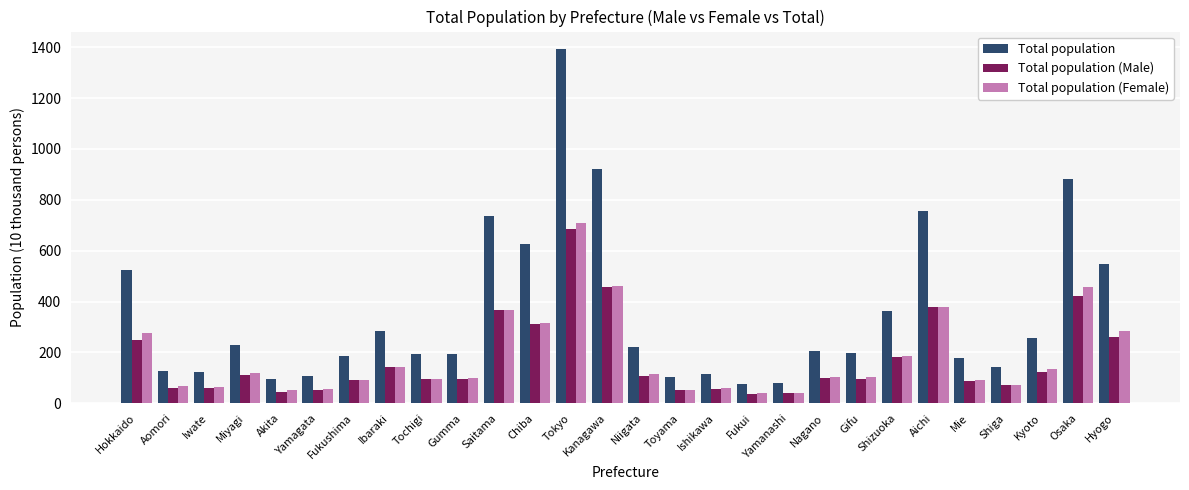

How many bars are there in total?

84